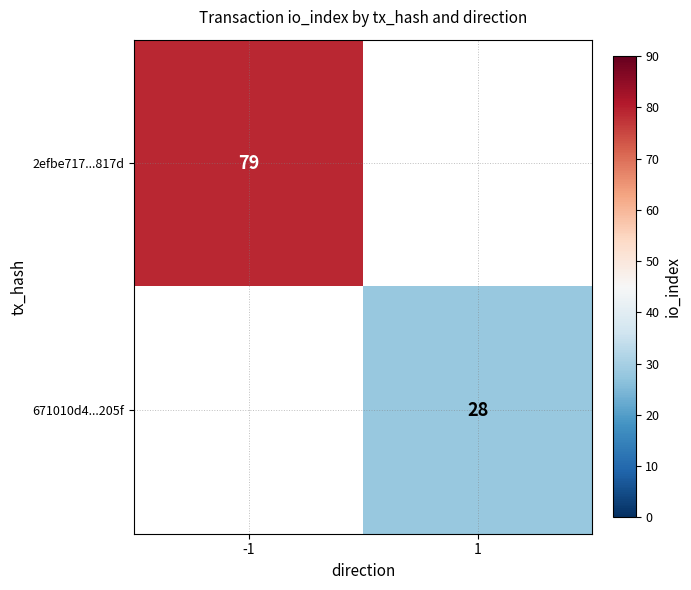

At which category does the chart reach its peak across all series?

-1